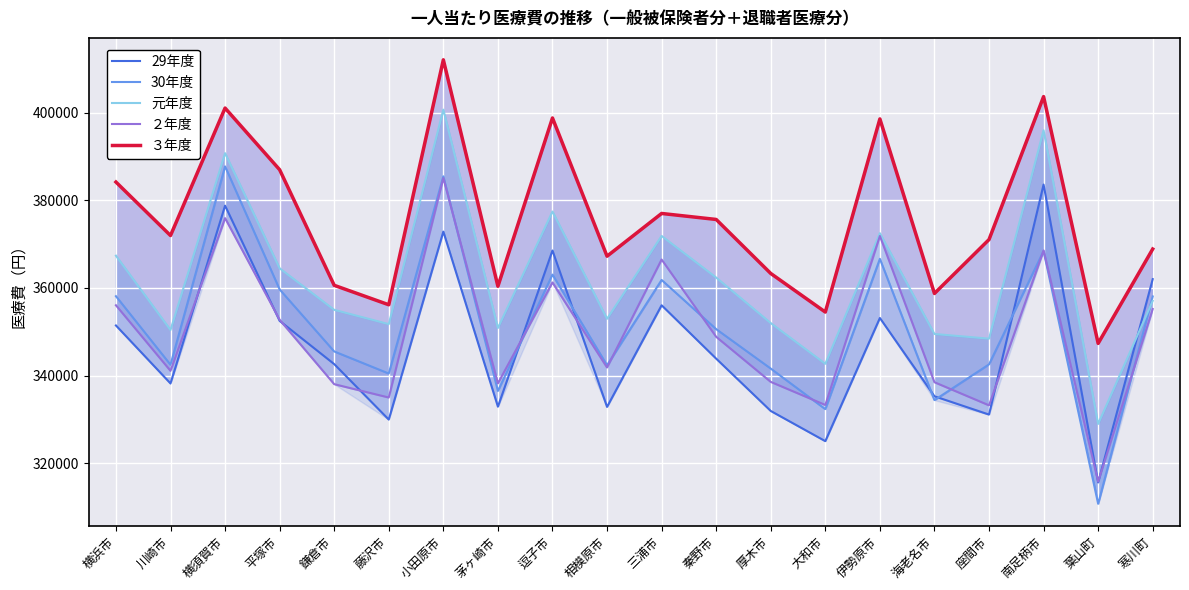

At which category does 29年度 reach its first local peak?

横須賀市